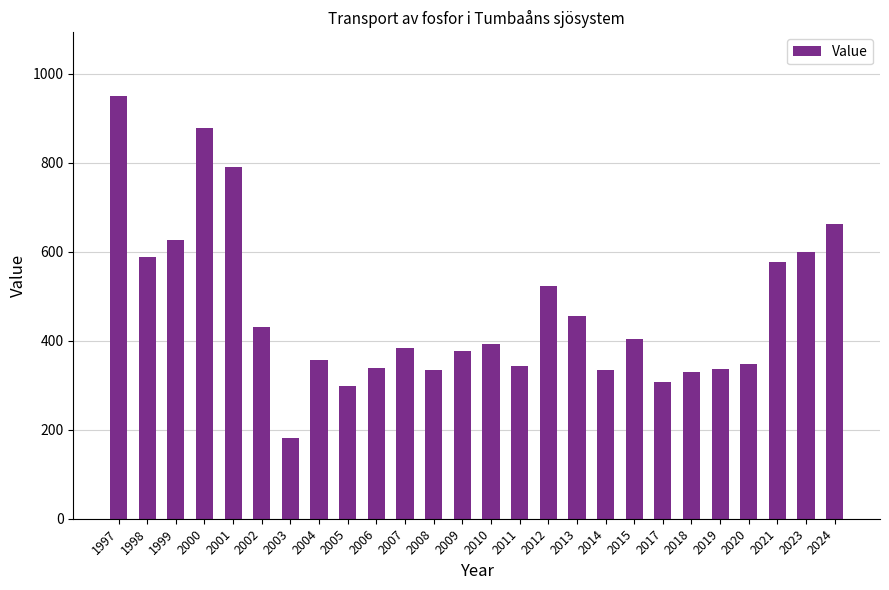

What is the change in value from 2008 to 2010?

+60